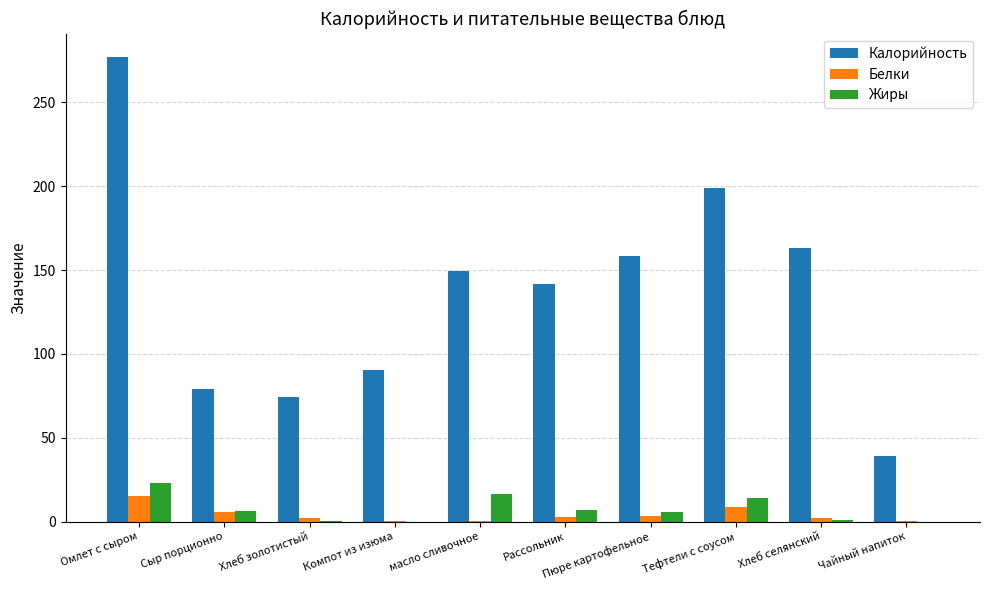

Which series has the largest total across all categories?

Калорийность